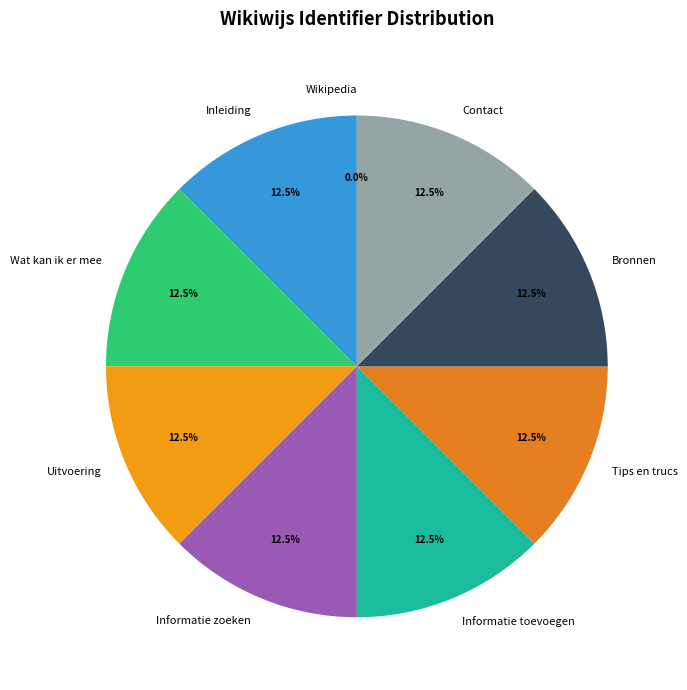

Is there a majority slice in this chart?

No